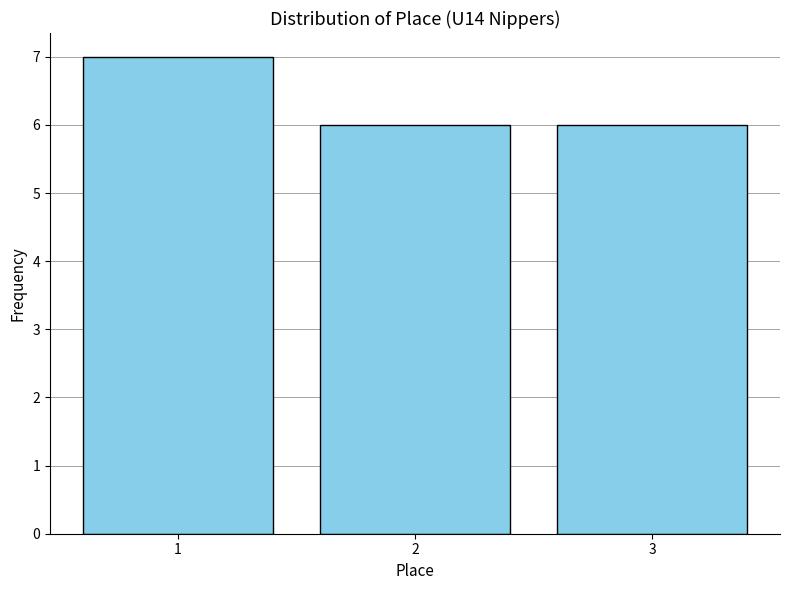

Reading left to right, transcribe all the data shown in this chart.

1=7	2=6	3=6